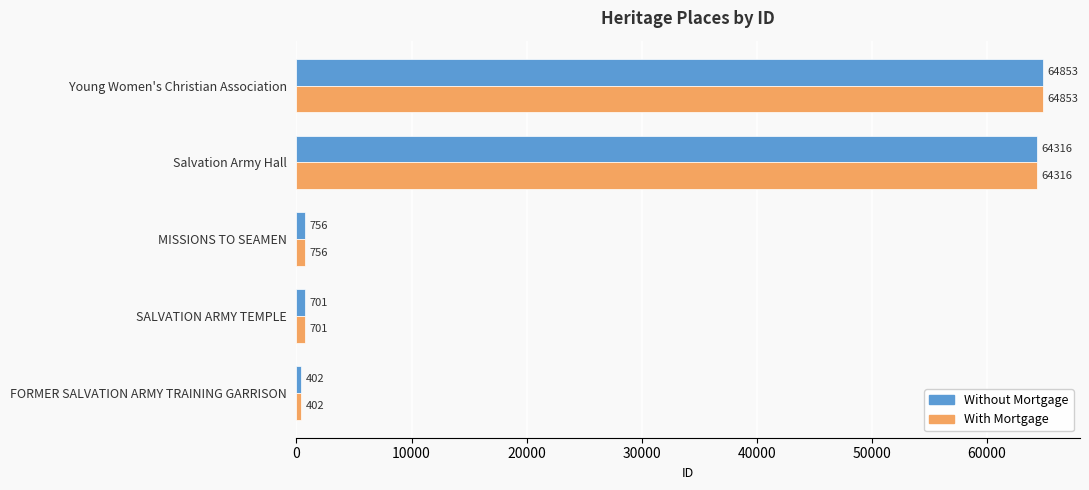

At which category is the sum across all series the highest?

Young Women's Christian Association